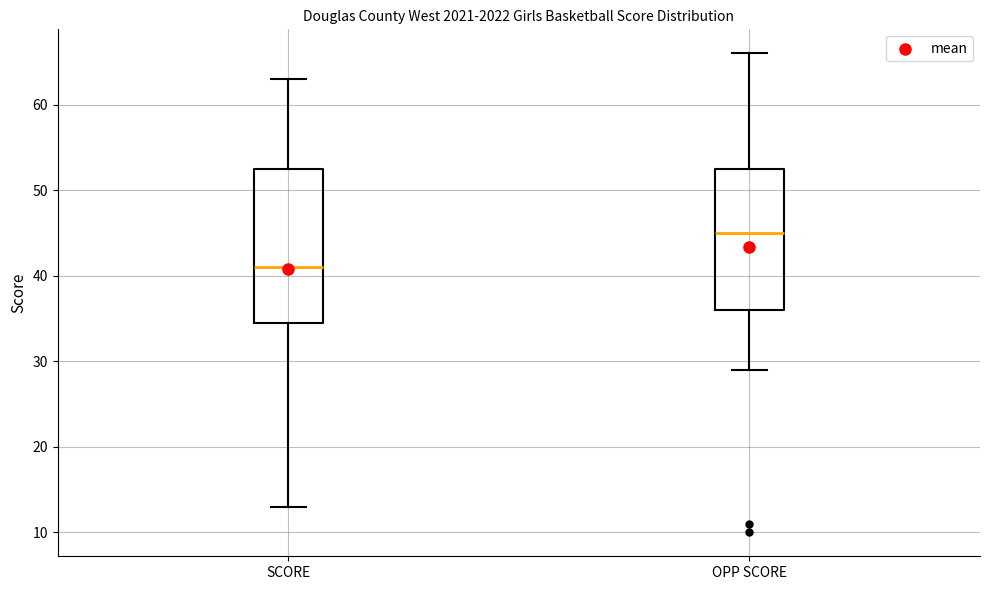

Which box has the highest median line?

OPP SCORE